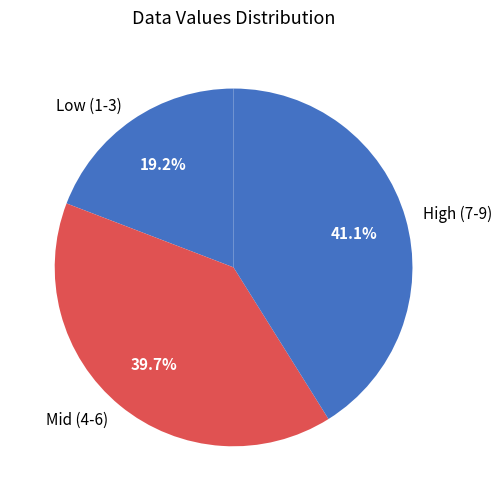

Between Mid (4-6) and Low (1-3), which is larger?

Mid (4-6)